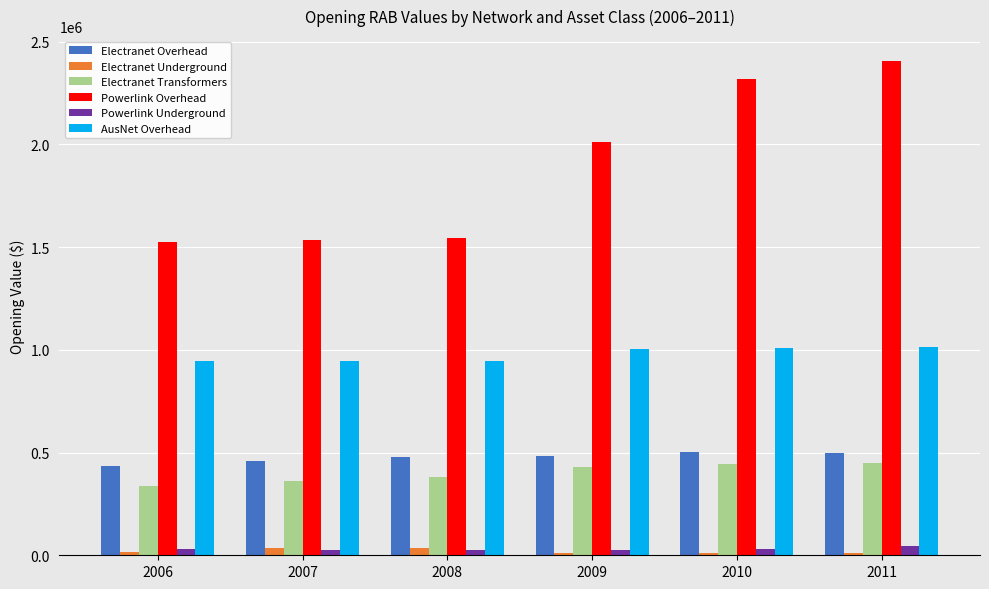

At which label does Electranet Underground first exceed 13635?

2006